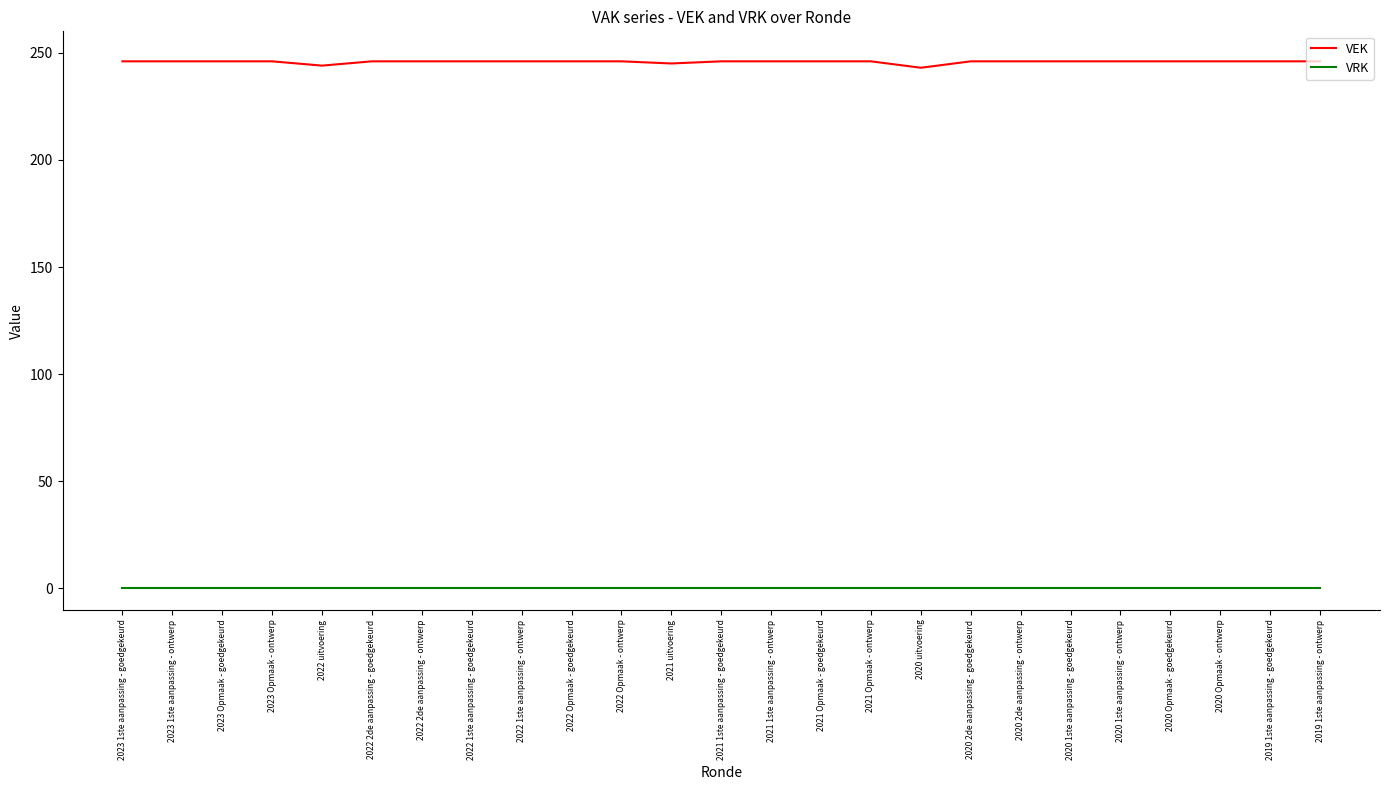

Count the number of data series in this chart.

2